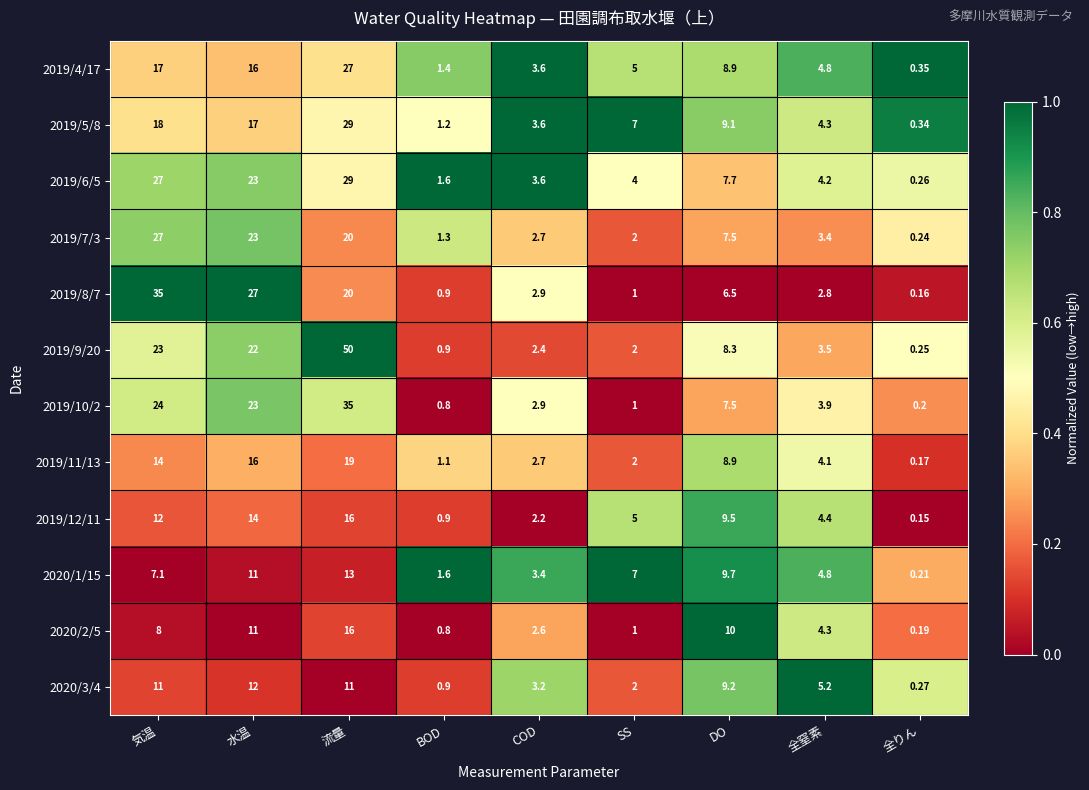

At which category is the sum across all series the highest?

流量